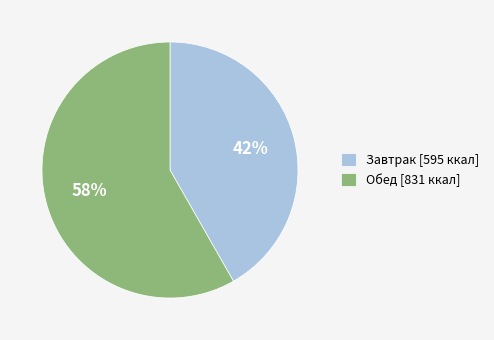

The Завтрак slice represents 52% of the pie. True or false?

False